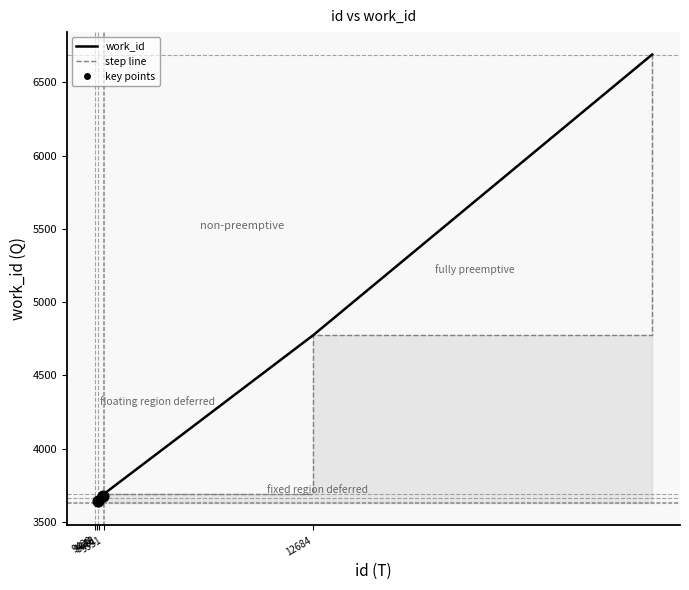

What is the ratio of the value at 9564 to the value at 9551?

1.0